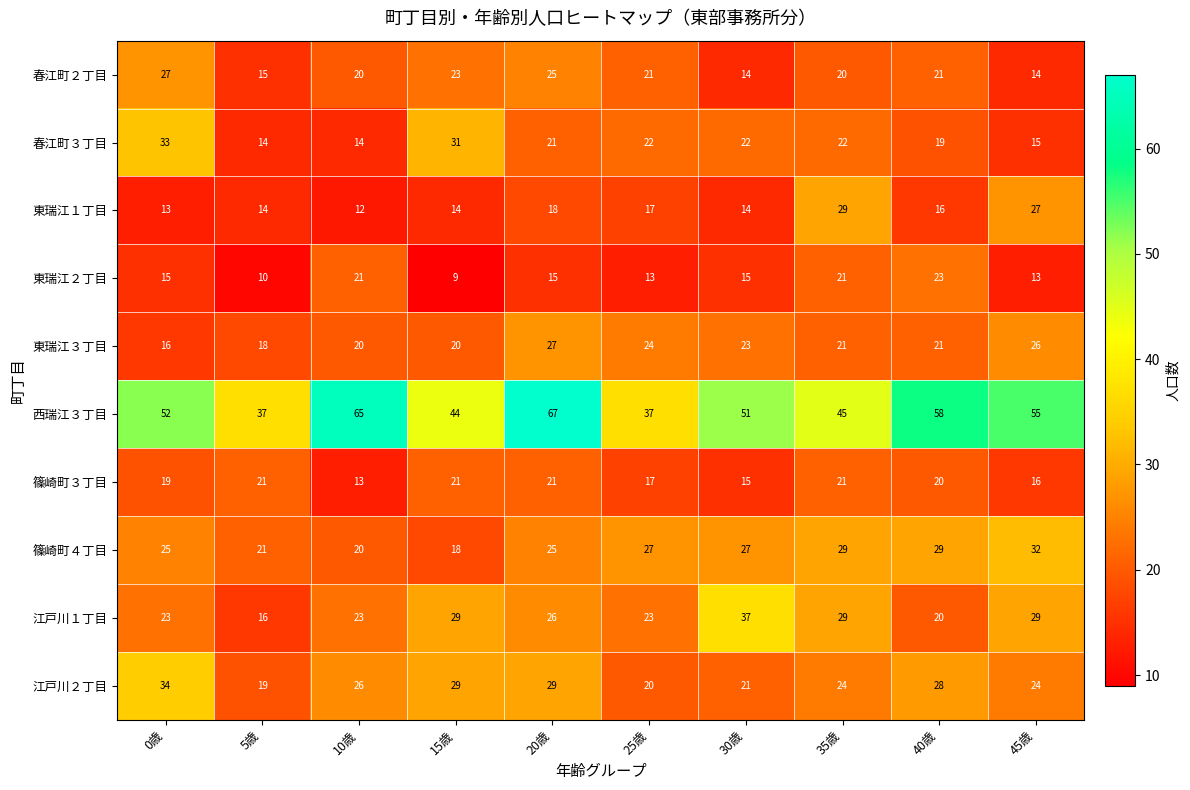

What is the minimum value shown in the chart?

9